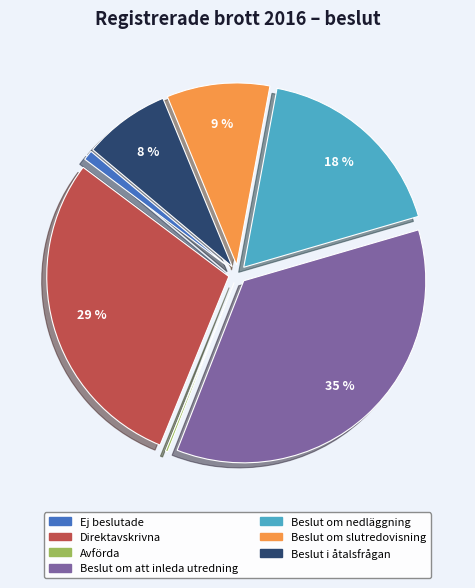

To the nearest percent, what portion does Beslut i åtalsfrågan represent?

8%